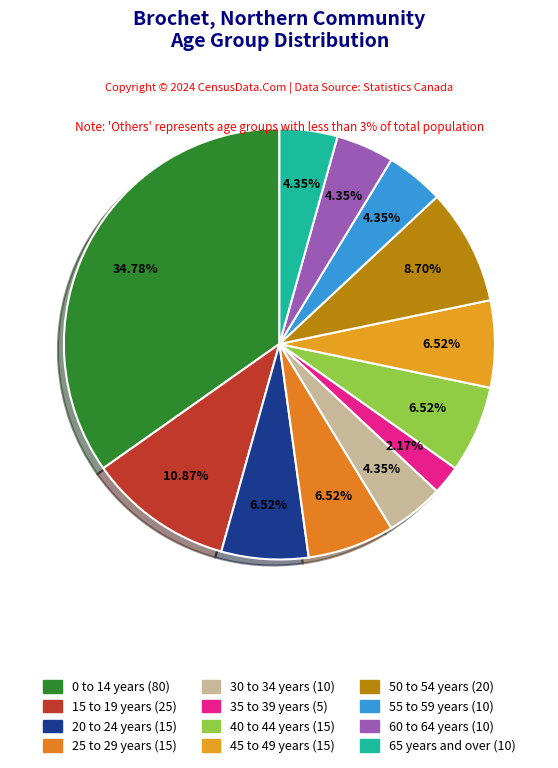

True or false: 25 to 29 years accounts for 7% of the total.

True